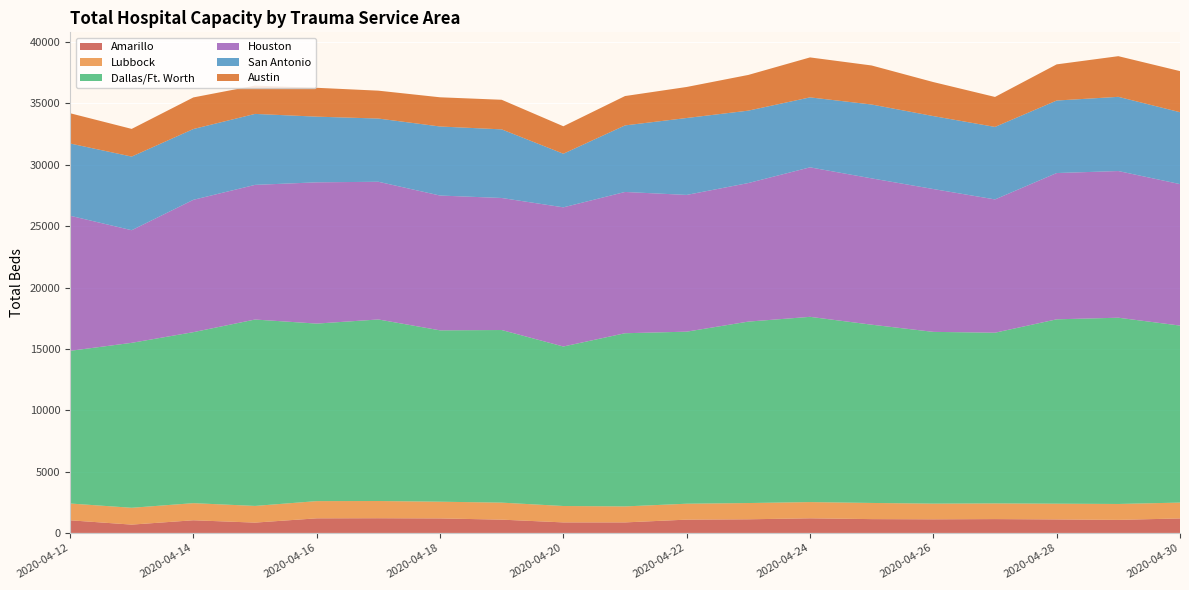

Reading left to right, transcribe all the data shown in this chart.

Amarillo: 2020-04-12=1030	2020-04-13=678	2020-04-14=1032	2020-04-15=841	2020-04-16=1190	2020-04-17=1198	2020-04-18=1183	2020-04-19=1083	2020-04-20=858	2020-04-21=858	2020-04-22=1084	2020-04-23=1111	2020-04-24=1192	2020-04-25=1126	2020-04-26=1110	2020-04-27=1128	2020-04-28=1101	2020-04-29=1064	2020-04-30=1180
Lubbock: 2020-04-12=1368	2020-04-13=1372	2020-04-14=1394	2020-04-15=1360	2020-04-16=1403	2020-04-17=1404	2020-04-18=1362	2020-04-19=1386	2020-04-20=1336	2020-04-21=1303	2020-04-22=1297	2020-04-23=1325	2020-04-24=1322	2020-04-25=1317	2020-04-26=1277	2020-04-27=1277	2020-04-28=1282	2020-04-29=1296	2020-04-30=1293
Dallas/Ft. Worth: 2020-04-12=12442	2020-04-13=13442	2020-04-14=13936	2020-04-15=15190	2020-04-16=14467	2020-04-17=14794	2020-04-18=13965	2020-04-19=14067	2020-04-20=12998	2020-04-21=14113	2020-04-22=14021	2020-04-23=14786	2020-04-24=15096	2020-04-25=14527	2020-04-26=13998	2020-04-27=13912	2020-04-28=15025	2020-04-29=15179	2020-04-30=14425
Houston: 2020-04-12=11011	2020-04-13=9178	2020-04-14=10785	2020-04-15=10973	2020-04-16=11512	2020-04-17=11222	2020-04-18=10986	2020-04-19=10760	2020-04-20=11342	2020-04-21=11513	2020-04-22=11144	2020-04-23=11292	2020-04-24=12184	2020-04-25=11924	2020-04-26=11640	2020-04-27=10862	2020-04-28=11921	2020-04-29=11953	2020-04-30=11529
San Antonio: 2020-04-12=5886	2020-04-13=6001	2020-04-14=5769	2020-04-15=5784	2020-04-16=5352	2020-04-17=5152	2020-04-18=5626	2020-04-19=5592	2020-04-20=4369	2020-04-21=5424	2020-04-22=6268	2020-04-23=5901	2020-04-24=5701	2020-04-25=6019	2020-04-26=5945	2020-04-27=5909	2020-04-28=5909	2020-04-29=6047	2020-04-30=5860
Austin: 2020-04-12=2467	2020-04-13=2255	2020-04-14=2575	2020-04-15=2309	2020-04-16=2352	2020-04-17=2272	2020-04-18=2380	2020-04-19=2412	2020-04-20=2238	2020-04-21=2392	2020-04-22=2529	2020-04-23=2910	2020-04-24=3257	2020-04-25=3181	2020-04-26=2772	2020-04-27=2442	2020-04-28=2947	2020-04-29=3314	2020-04-30=3349